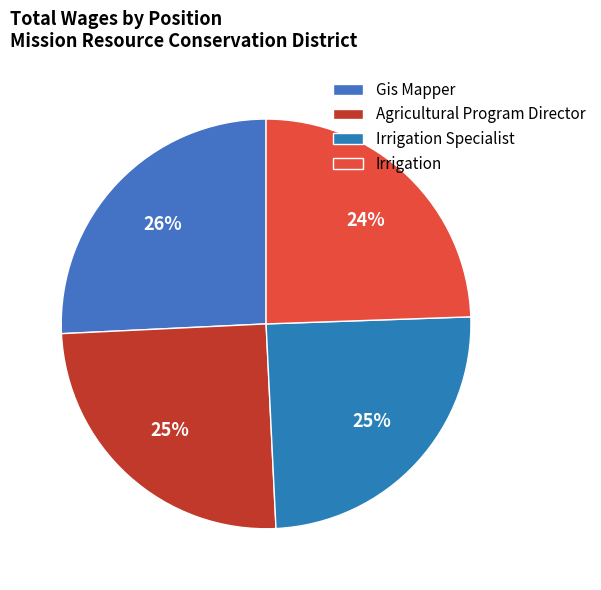

Does Irrigation account for over 50% of the chart?

No